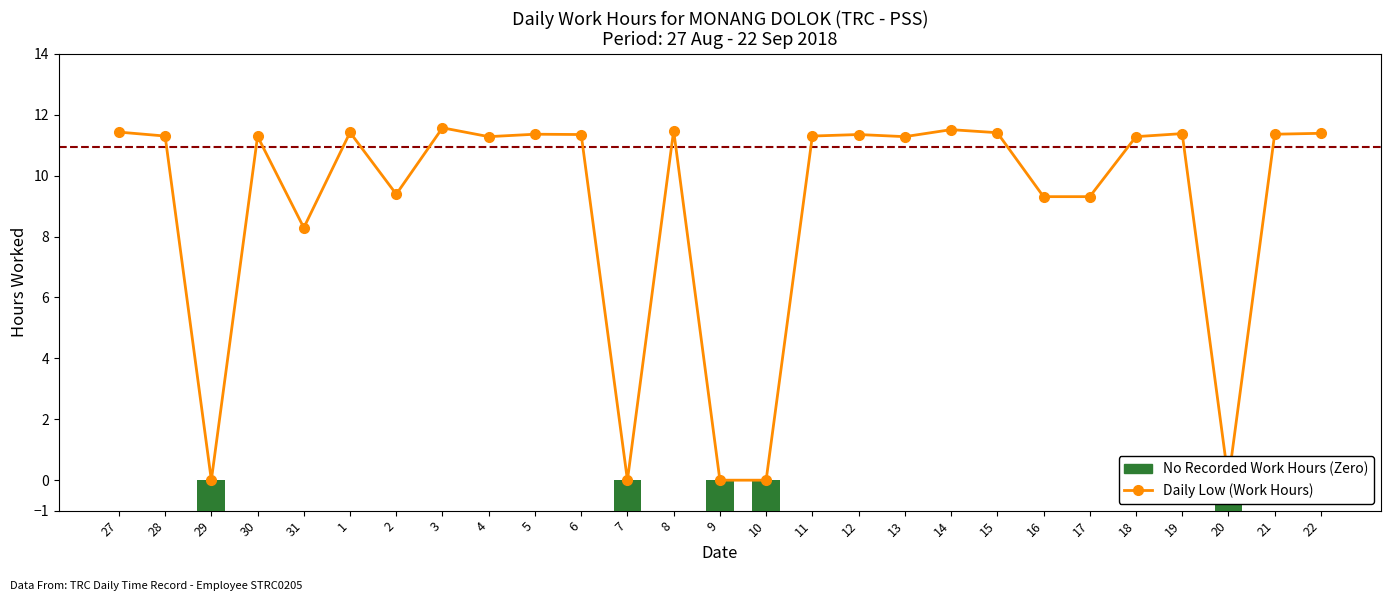

How many data points are above 11?

18